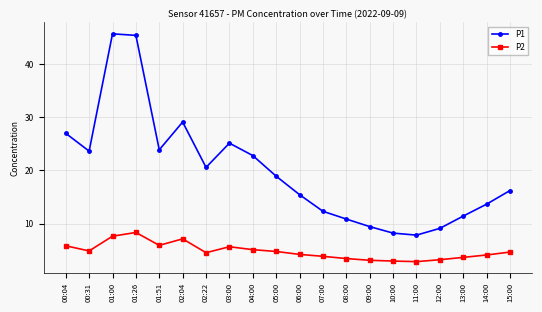

The P1 series shows 11.4 at 13:00. True or false?

True